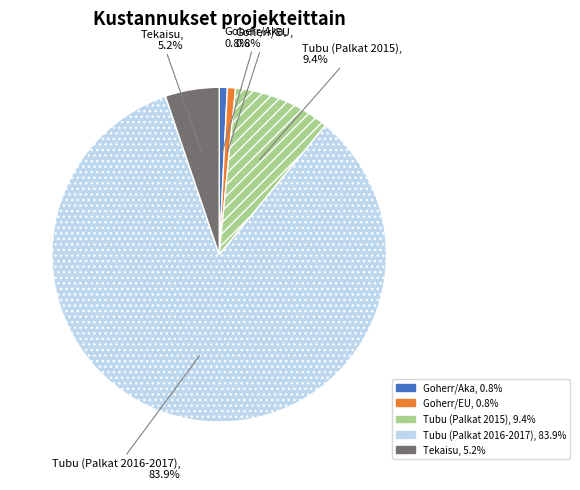

Is the sum of Goherr/EU and Tubu (Palkat 2016-2017) greater than half?

Yes